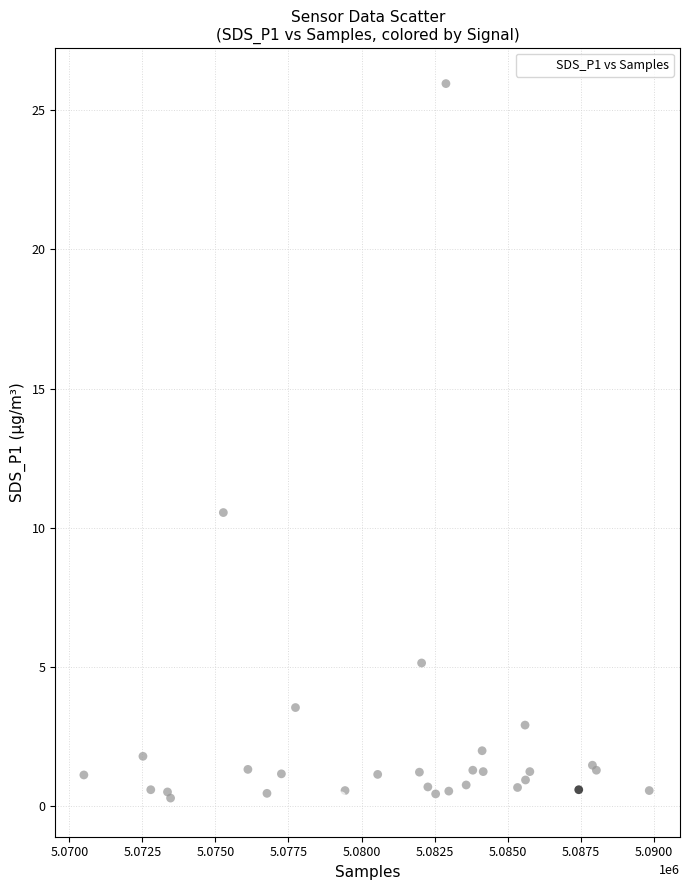

What Y value in the scatter plot is closest to 13?

10.6